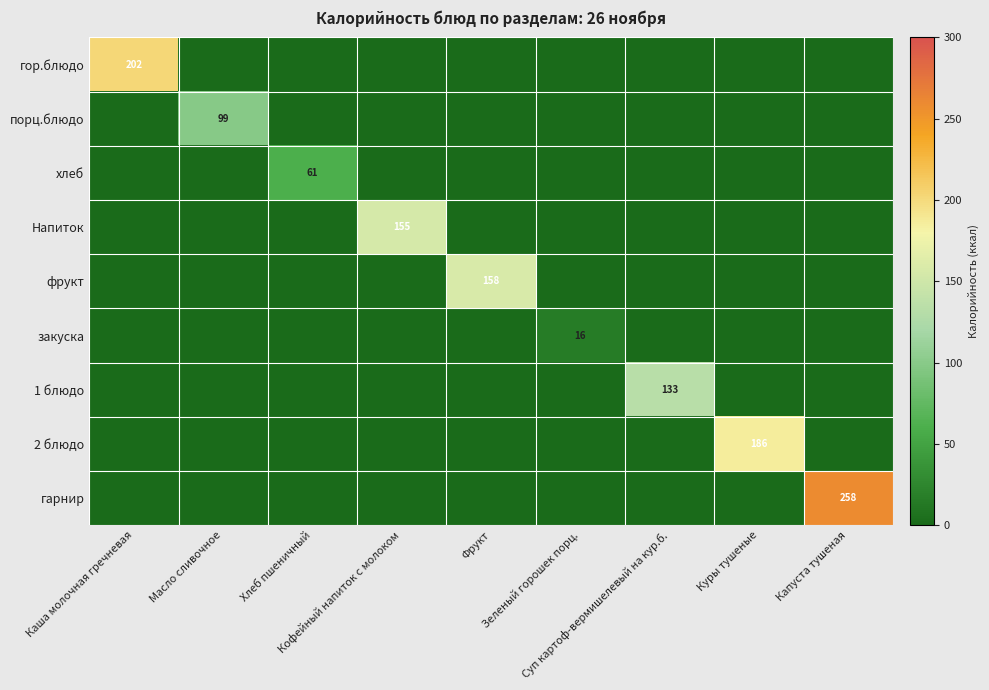

What is the greatest value displayed?

258.2